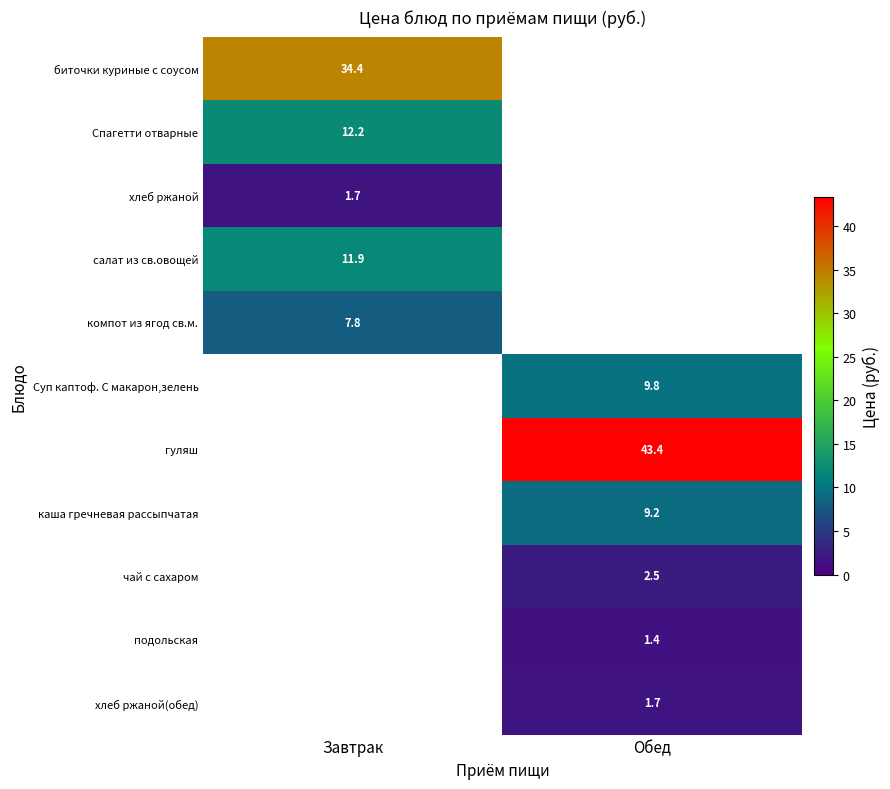

True or false: гуляш has a value of 73.9 at Обед.

False